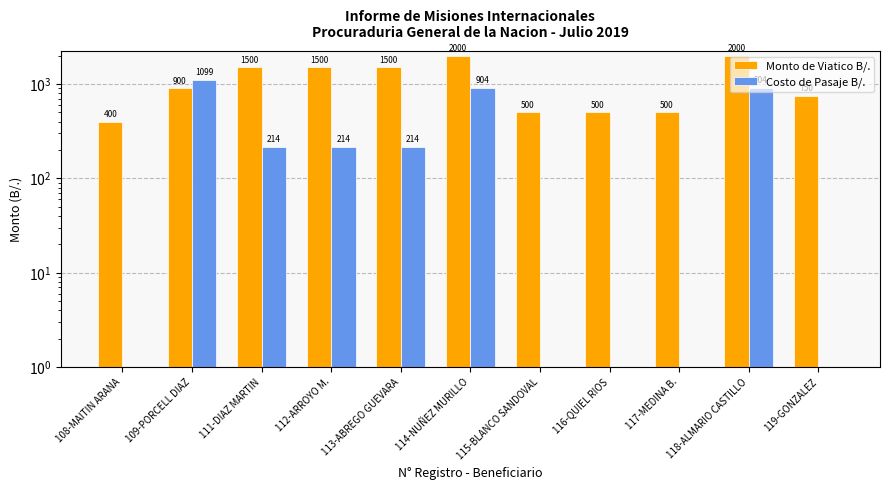

What is the label of the 6th bar from the left?

114-NUÑEZ MURILLO